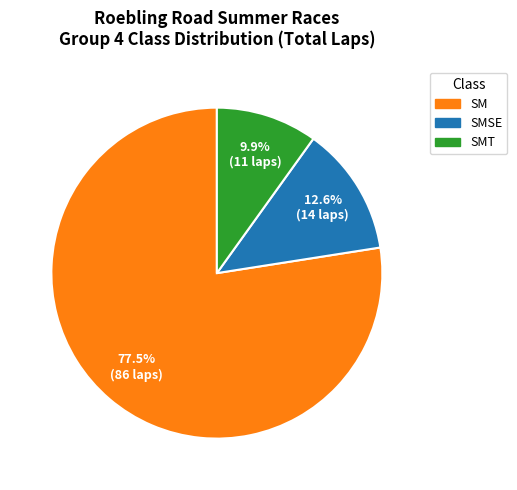

Does any single category account for the majority?

Yes